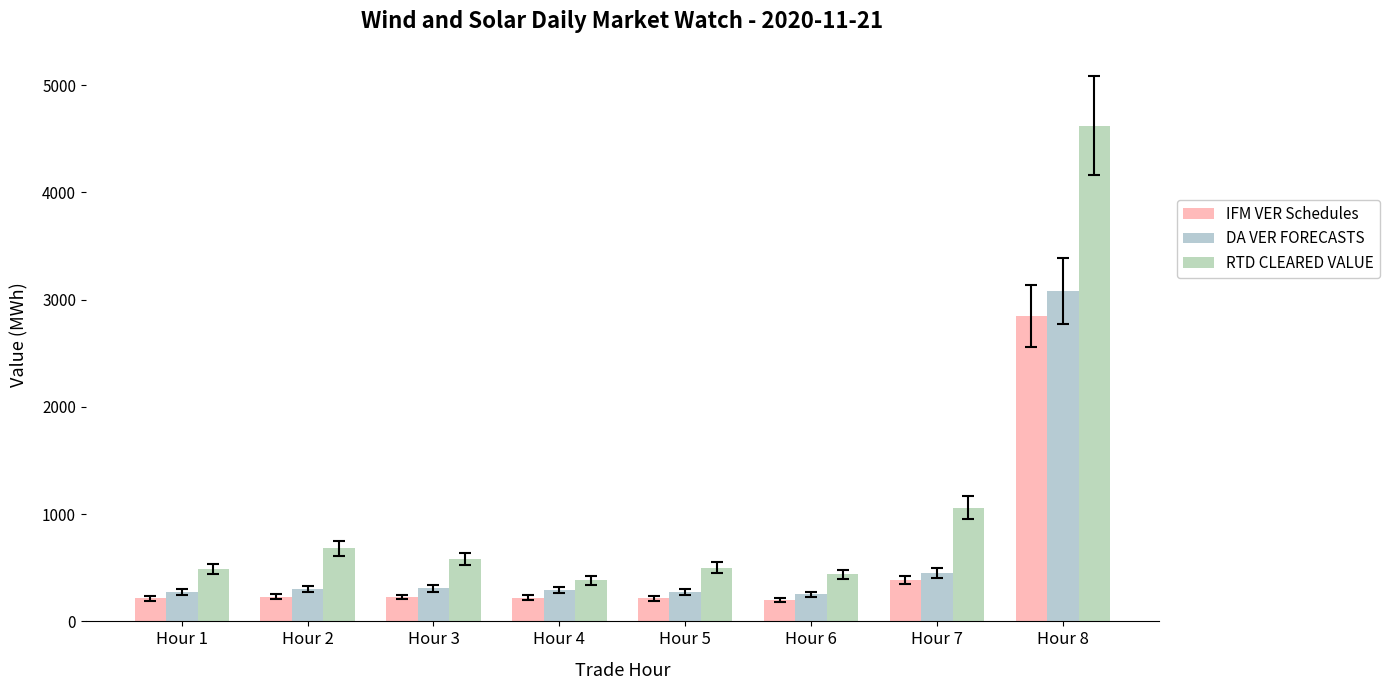

Is it true that RTD CLEARED VALUE equals 1652.5 at Hour 7?

False